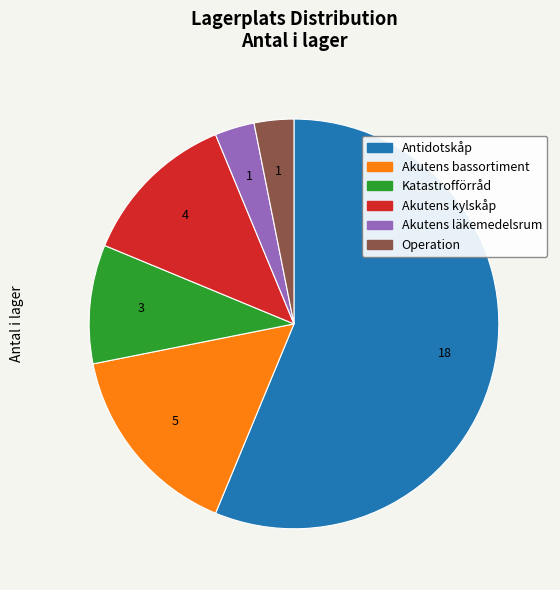

Which category has the biggest portion of the pie?

Antidotskåp